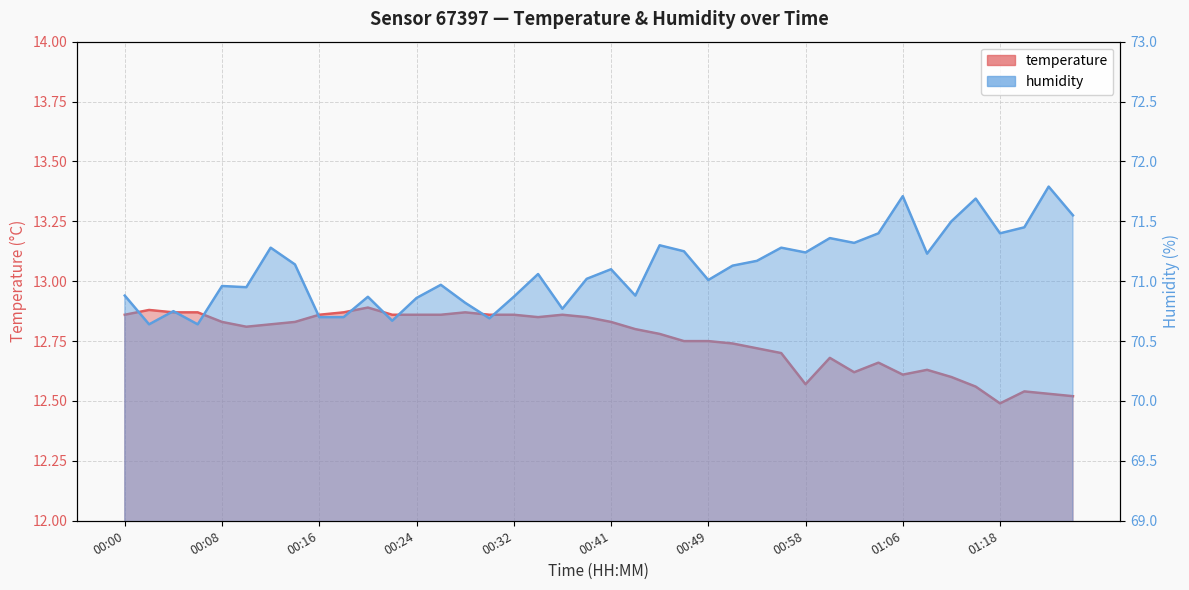

Reading right to left, transcribe all the data shown in this chart.

temperature: 12.5	12.5	12.5	12.5	12.6	12.6	12.6	12.6	12.7	12.6	12.7	12.6	12.7	12.7	12.7	12.8	12.8	12.8	12.8	12.8	12.8	12.9	12.8	12.9	12.9	12.9	12.9	12.9	12.9	12.9	12.9	12.9	12.8	12.8	12.8	12.8	12.9	12.9	12.9	12.9
humidity: 71.5	71.8	71.5	71.4	71.7	71.5	71.2	71.7	71.4	71.3	71.4	71.2	71.3	71.2	71.1	71.0	71.2	71.3	70.9	71.1	71.0	70.8	71.1	70.9	70.7	70.8	71.0	70.9	70.7	70.9	70.7	70.7	71.1	71.3	71.0	71.0	70.6	70.8	70.6	70.9